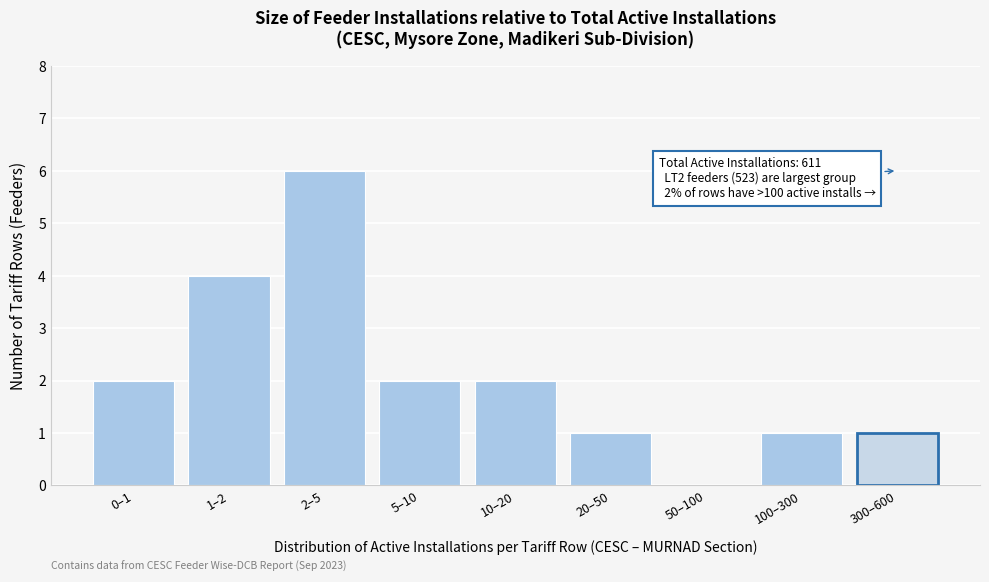

Reading left to right, transcribe all the data shown in this chart.

0–1=2	1–2=4	2–5=6	5–10=2	10–20=2	20–50=1	50–100=0	100–300=1	300–600=1